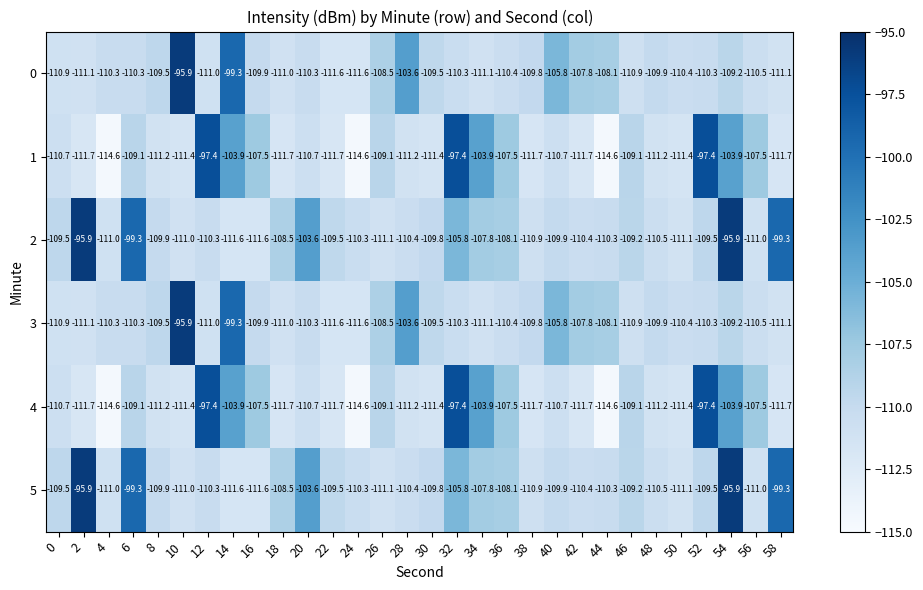

What is the highest value of the 2 series?

-95.9